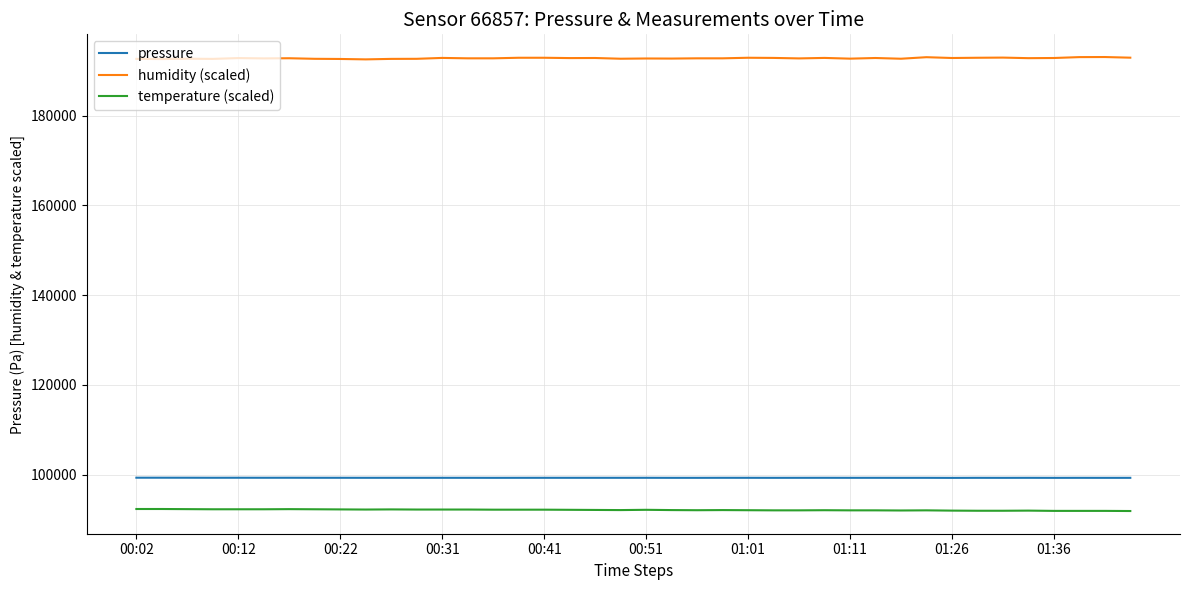

What is the smallest value displayed?

91860.0